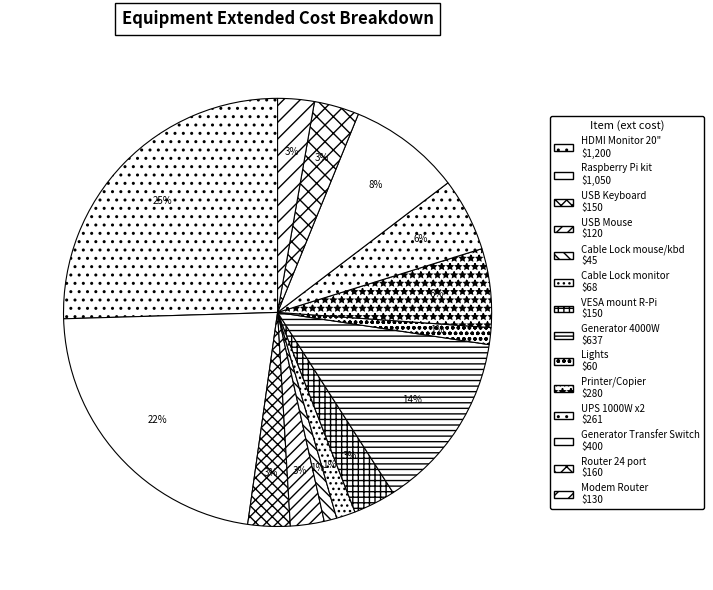

How many slices are in this pie chart?

14